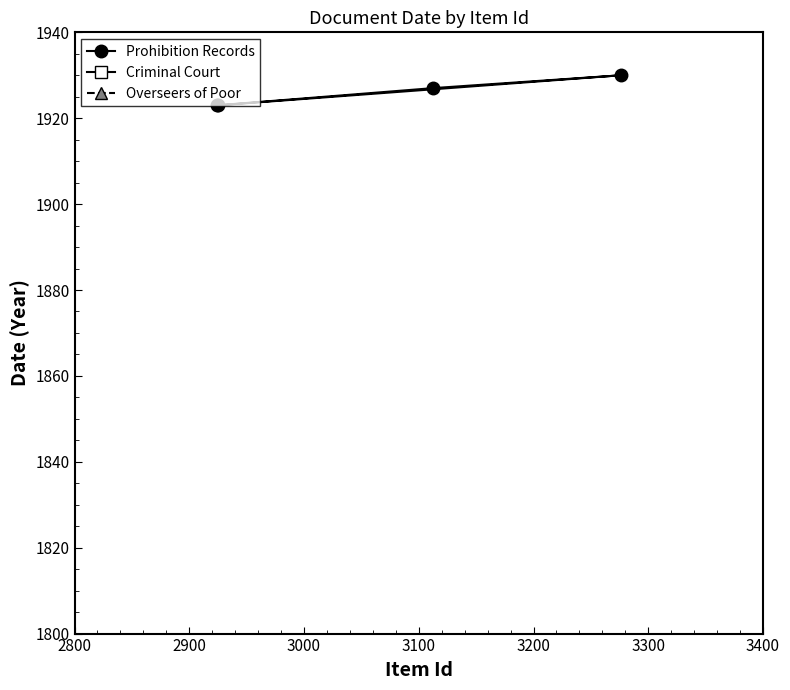

What is the value of the Prohibition Records point at the 4th from the left?

1930